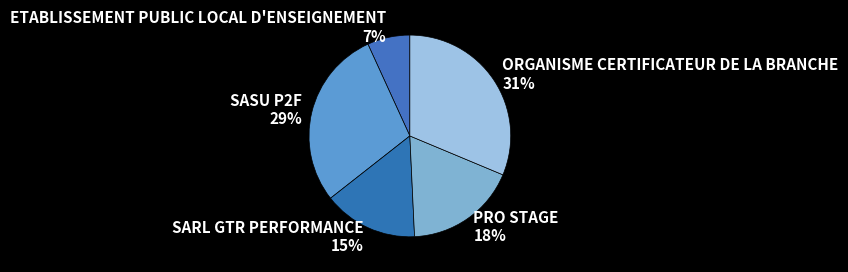

How many segments does this pie chart have?

5